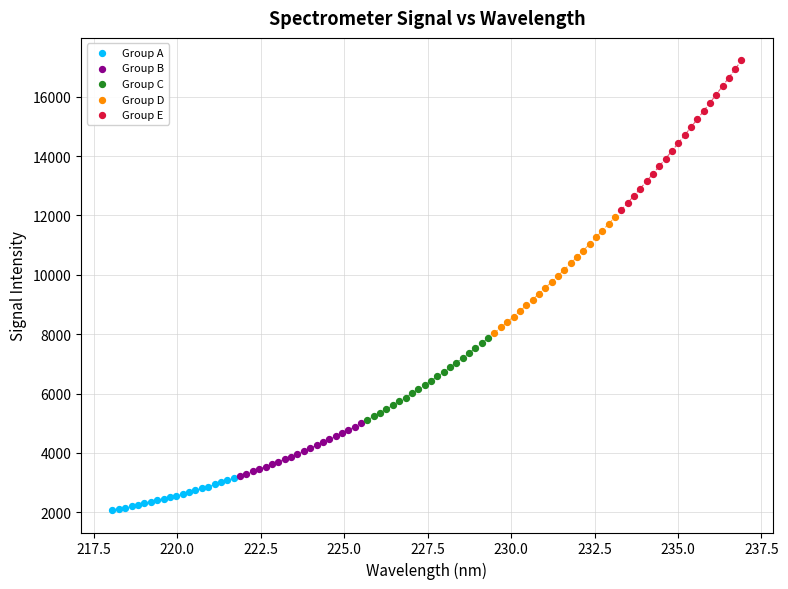

Which series has the largest Y range (max minus min)?

Group E